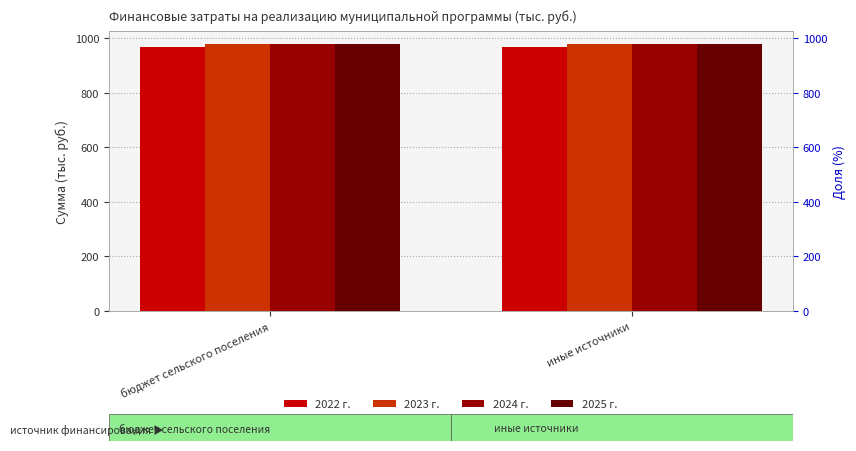

What position from the left is бюджет сельского поселения?

1